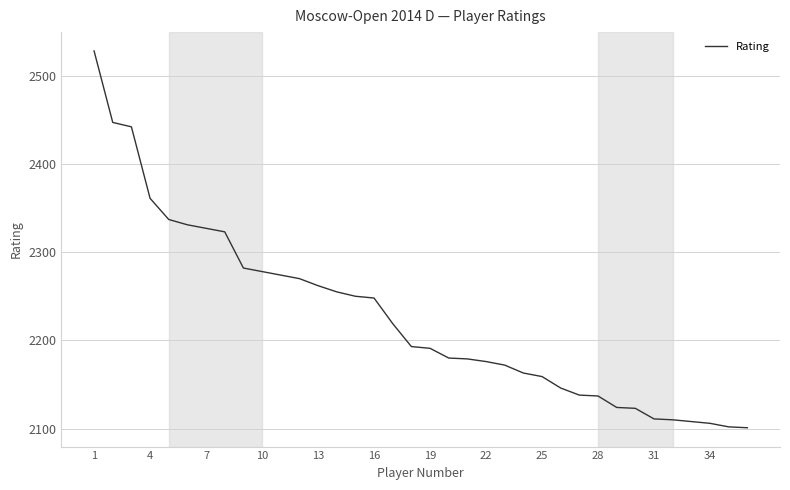

What is the smallest value displayed?

2101